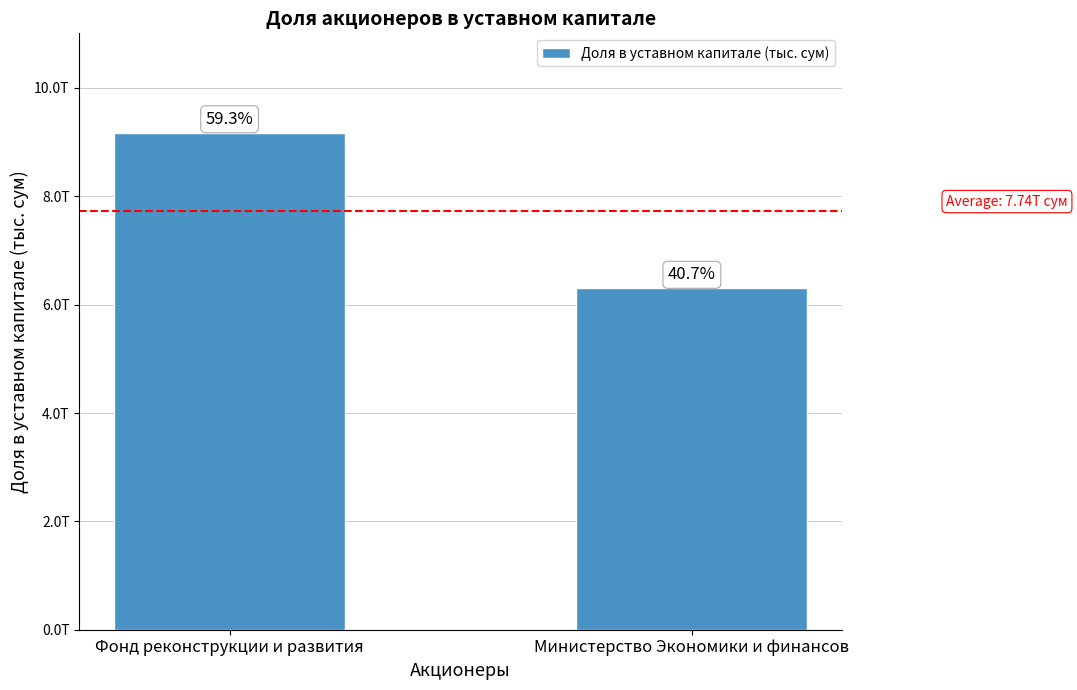

How many values are between 6302365423000 and 9173712842000?

2